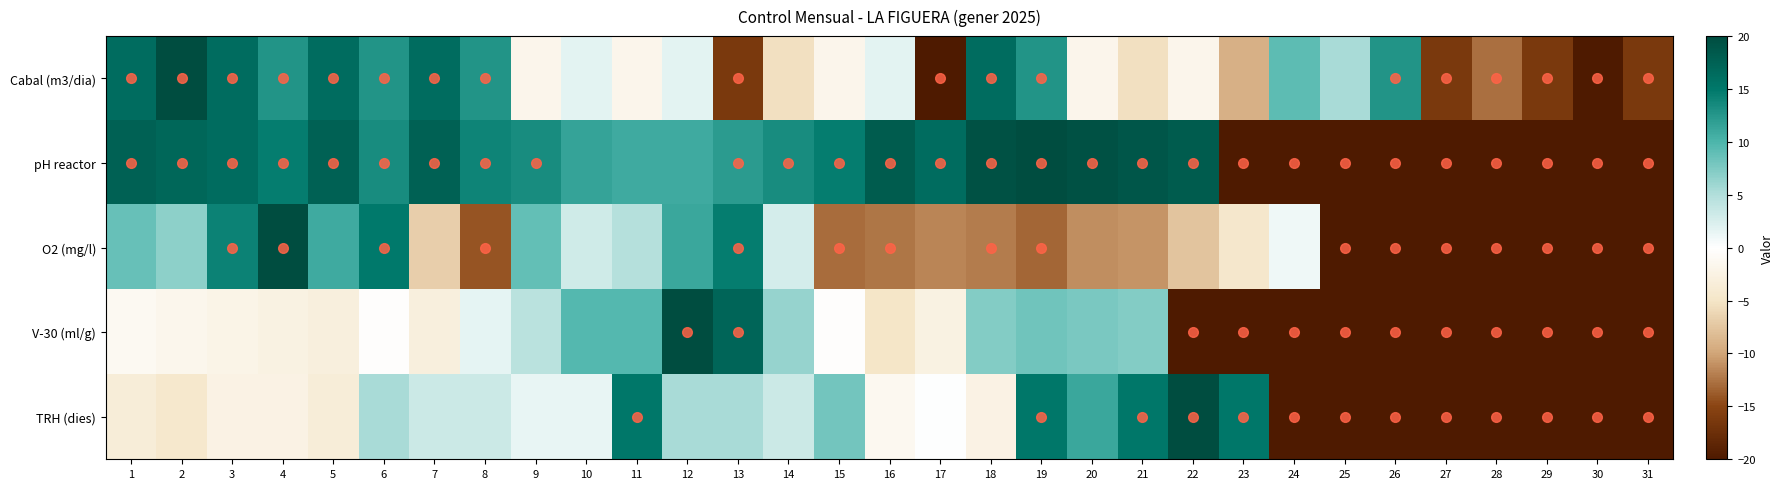

Between 4 and 6, which series saw the biggest shift?

TRH (dies)